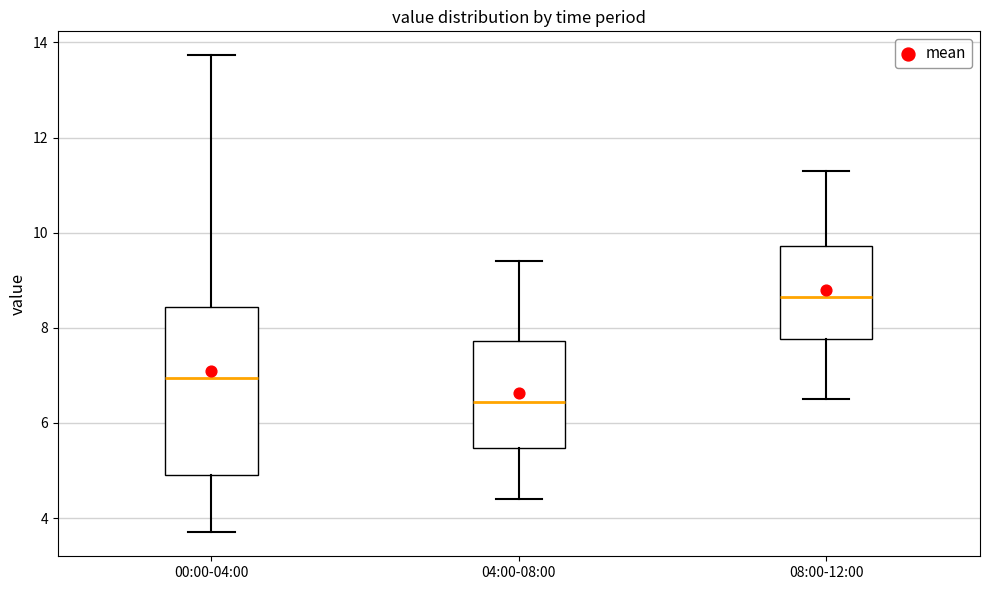

Where does the median line of the box for 08:00-12:00 sit on the y-axis? The values are not printed on the chart, so give them approximately, as read against the axis.

8.6